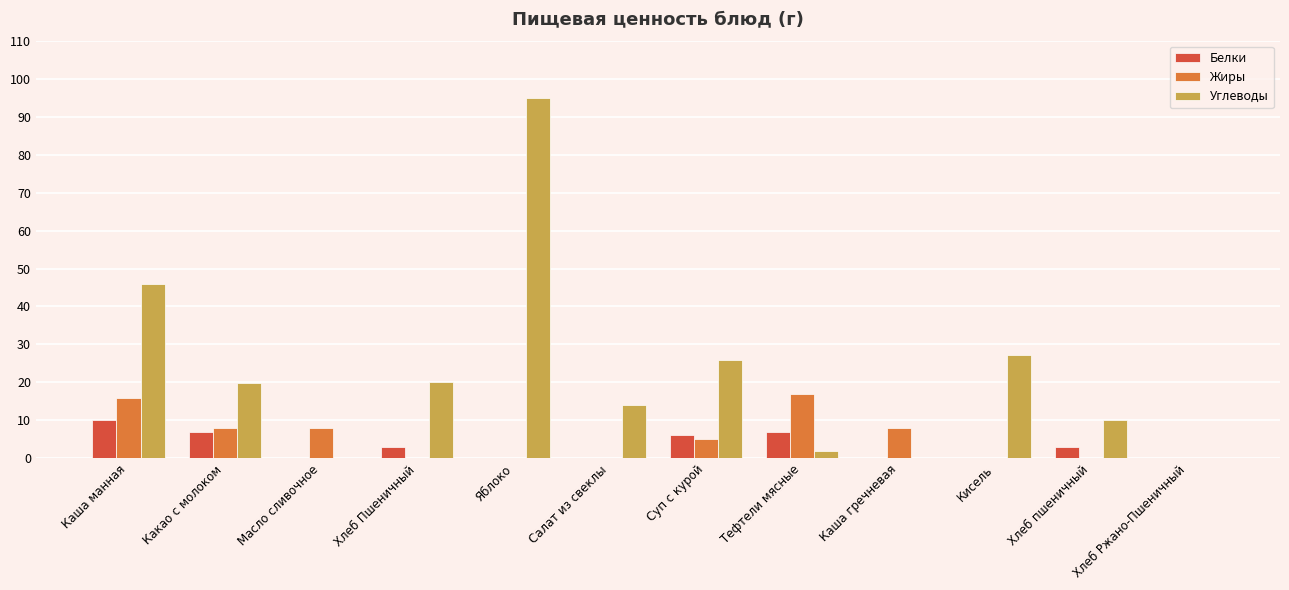

What is the maximum value for Белки?

10.0